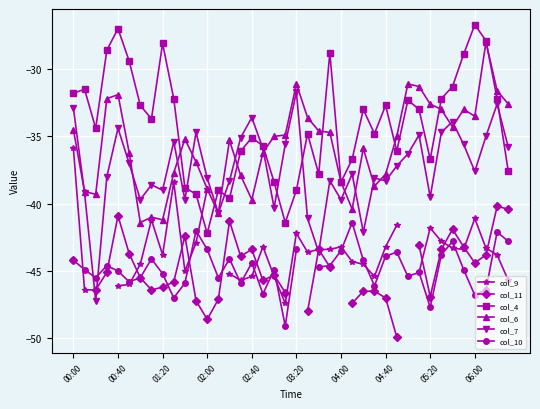

At how many categories does at least one series exceed -47?

40